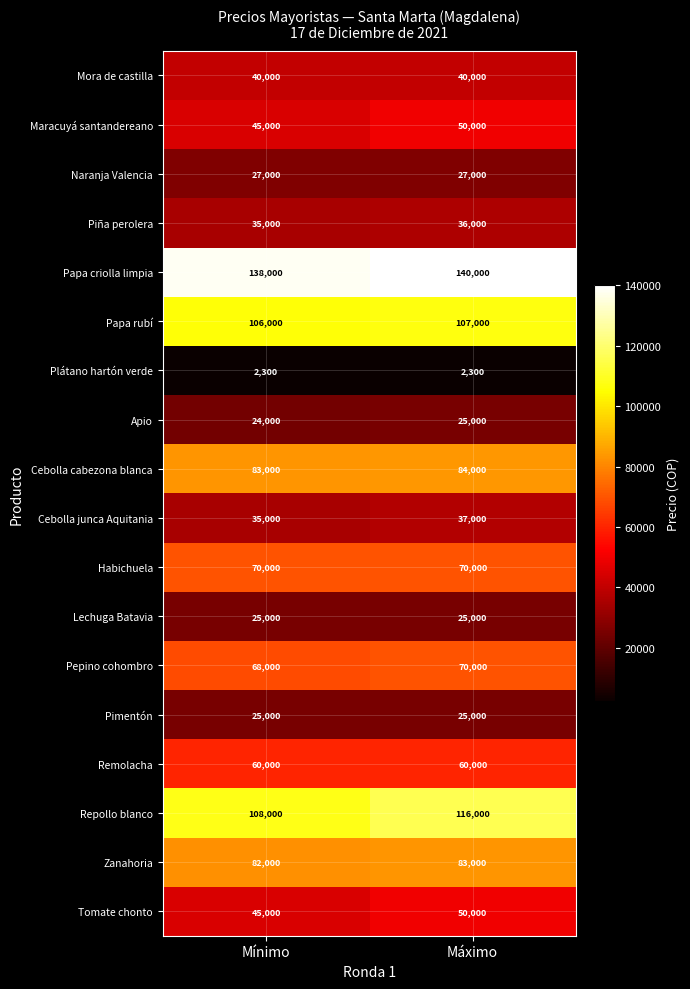

At which label is Repollo blanco closest to 112000?

Mínimo